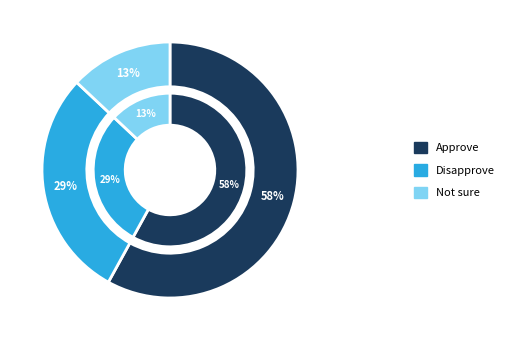

Do Approve and Not sure together represent more than half of the pie?

Yes